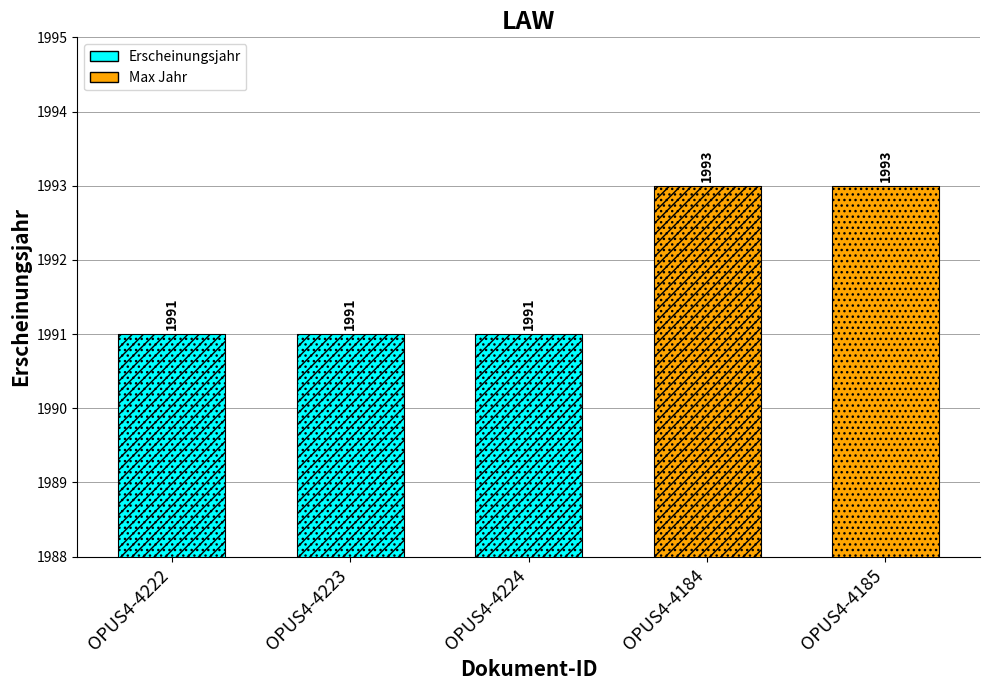

At which label is the value closest to 1992?

OPUS4-4222